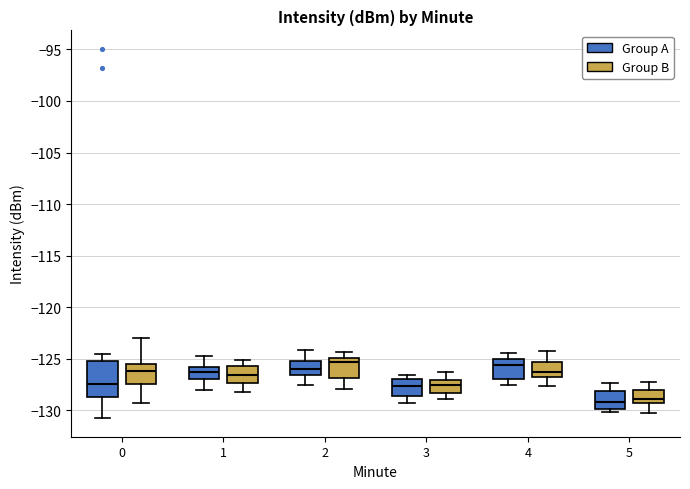

Comparing the boxes themselves (not the whiskers), which one is the tallest?

0 (Group A)